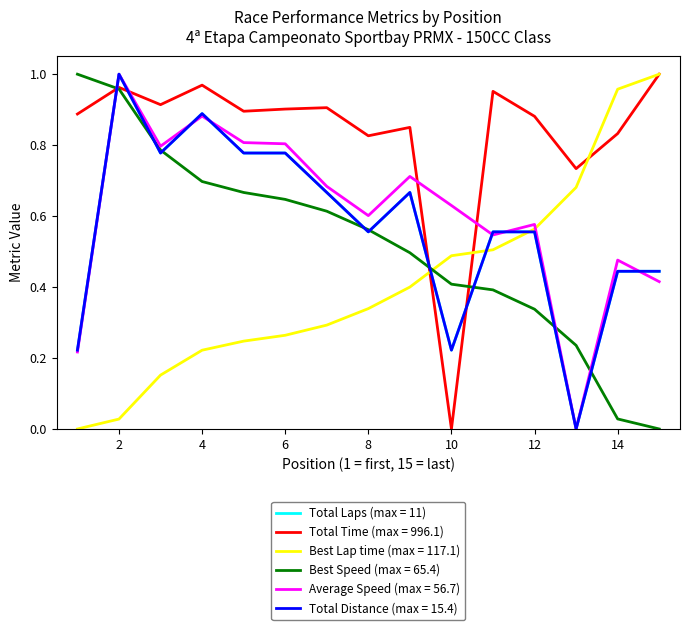

How many lines are shown in the chart?

6